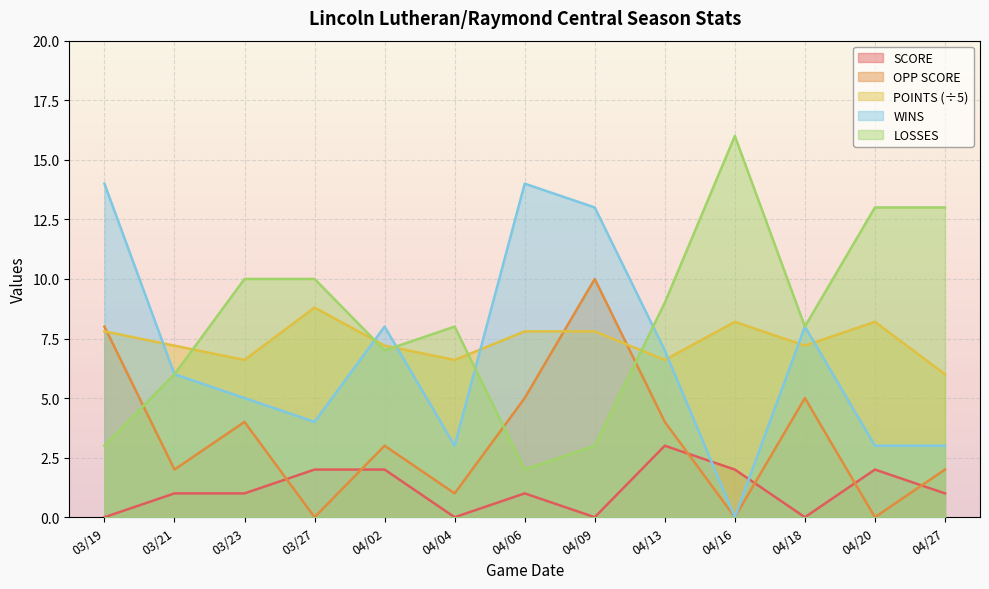

How many times do LOSSES and POINTS cross each other?

5